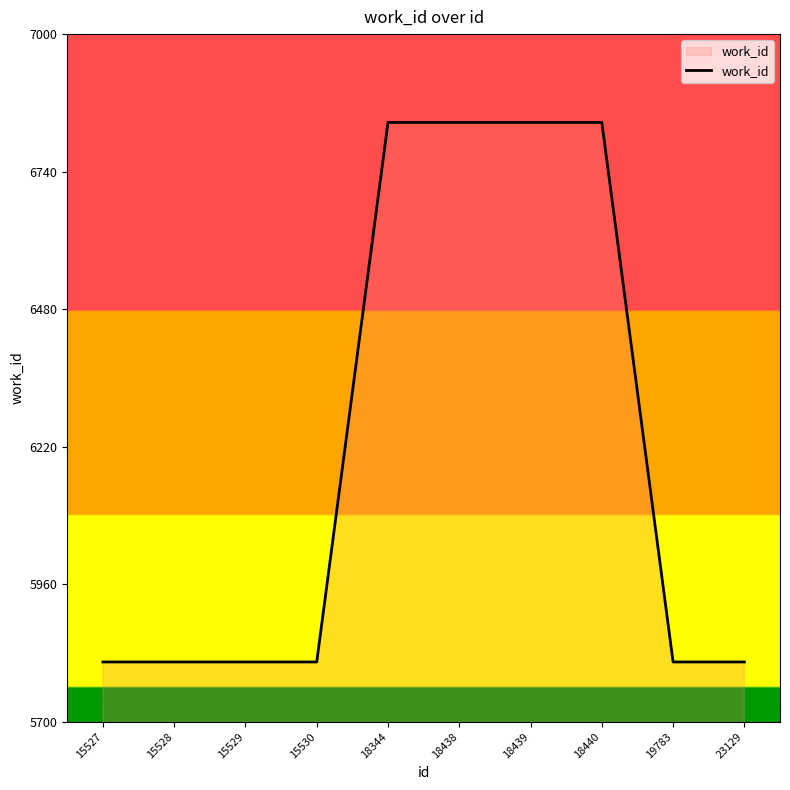

What is the difference between the maximum and minimum values?

1020